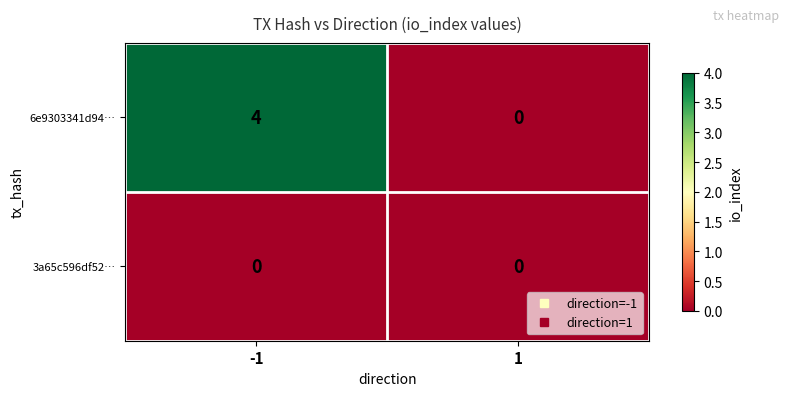

The value of 6e9303341d94… at 1 is 0. True or false?

True